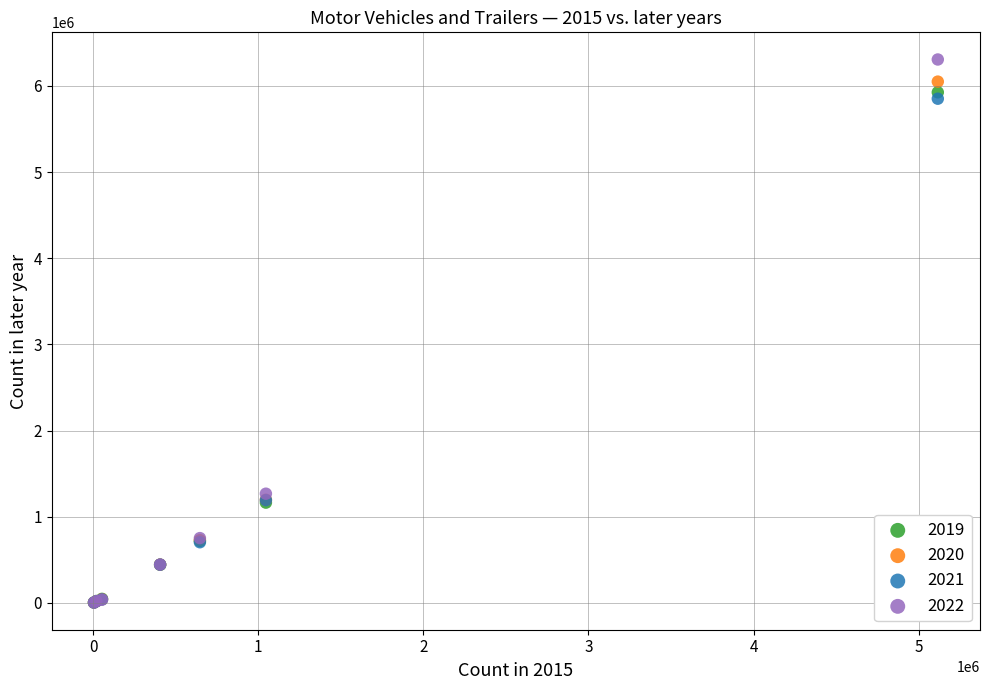

Across all series, what Y value is closest to 3154697?

1266945